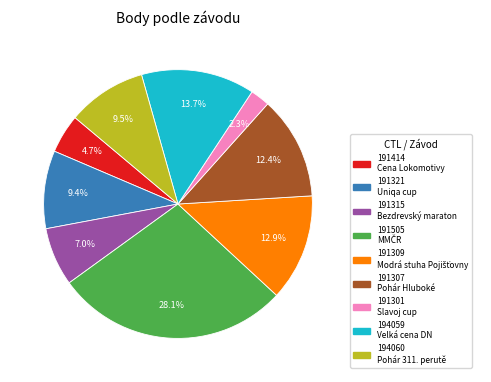

Between 191505 and 191315, which is larger?

191505